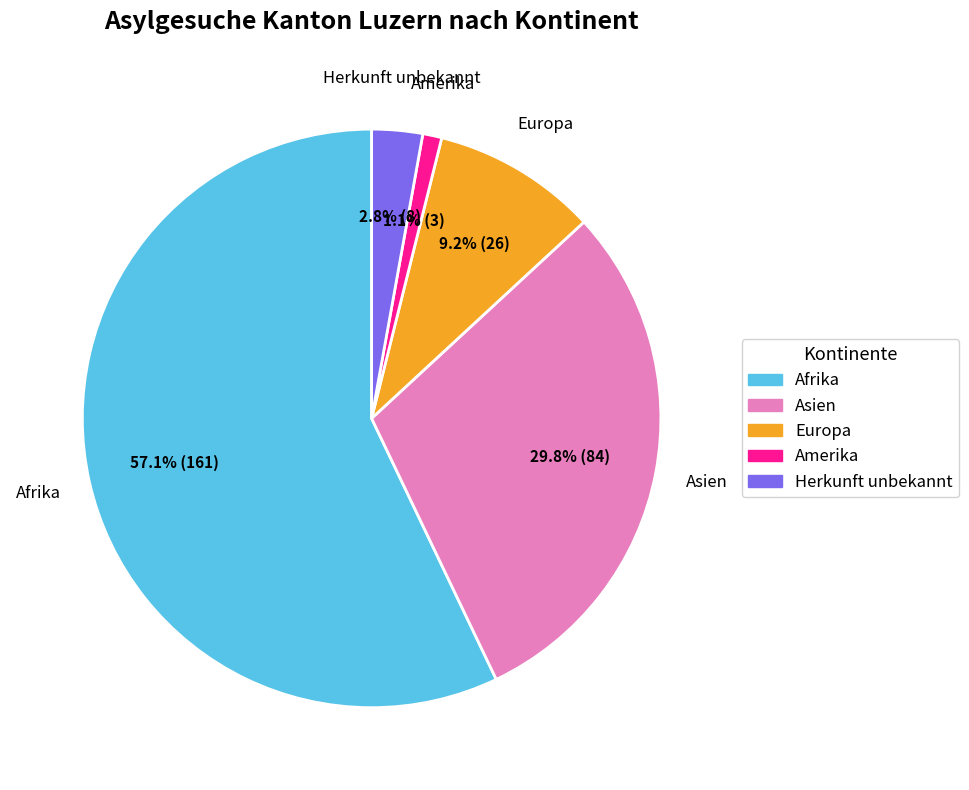

The Asien slice represents 30% of the pie. True or false?

True